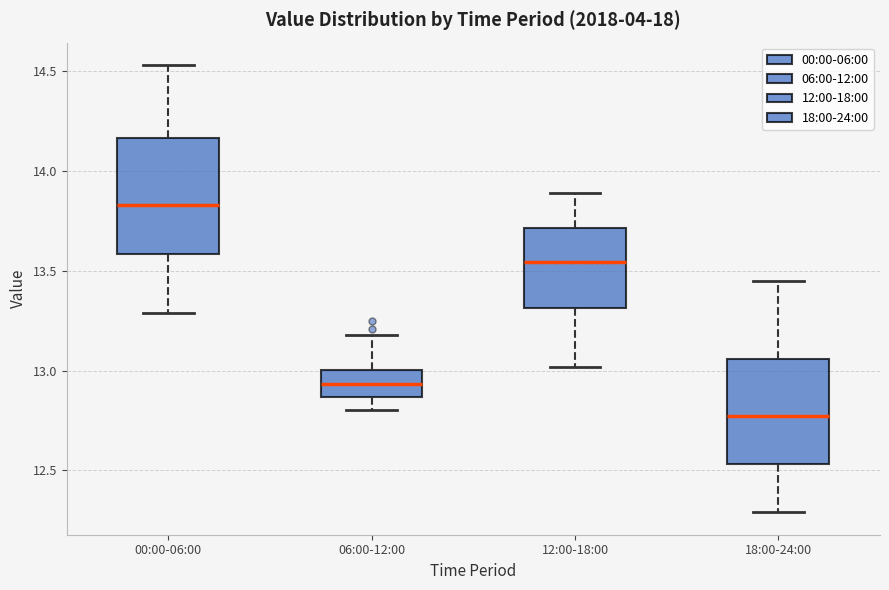

Which box has the highest median line?

00:00-06:00